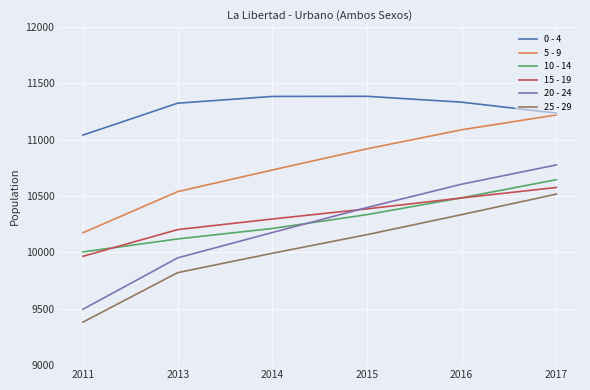

Where is 5 - 9 nearest to the value 10698?

2014